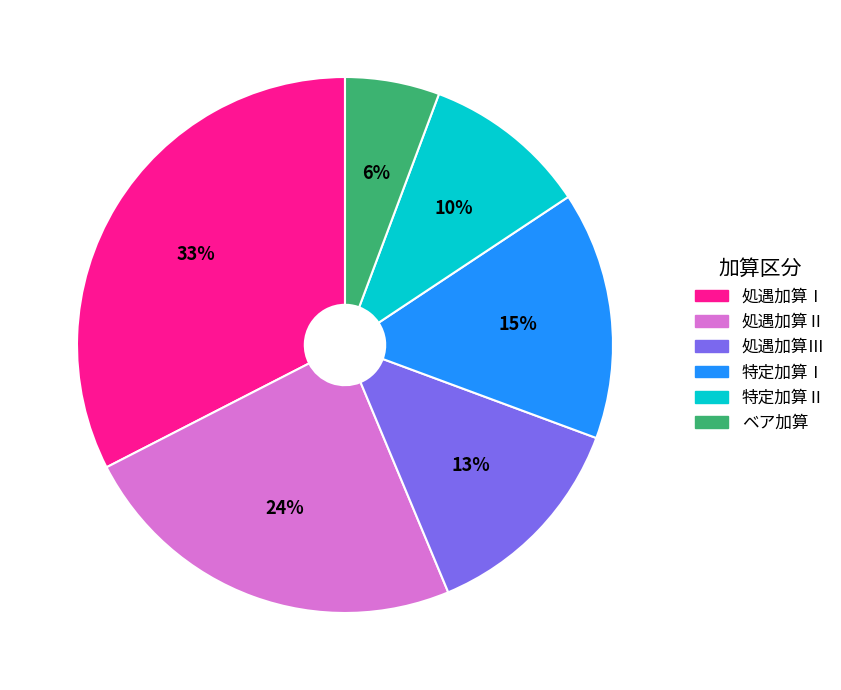

Is there a majority slice in this chart?

No